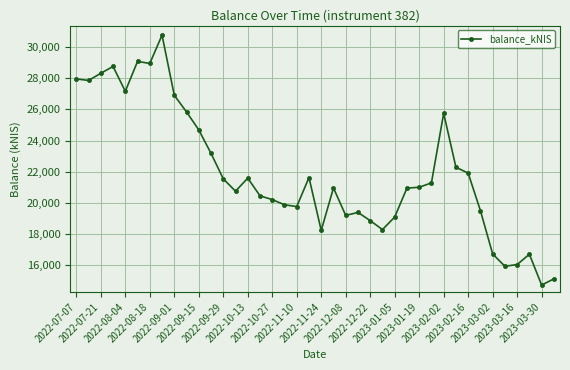

True or false: the data has more than 2 interior local peaks.

True